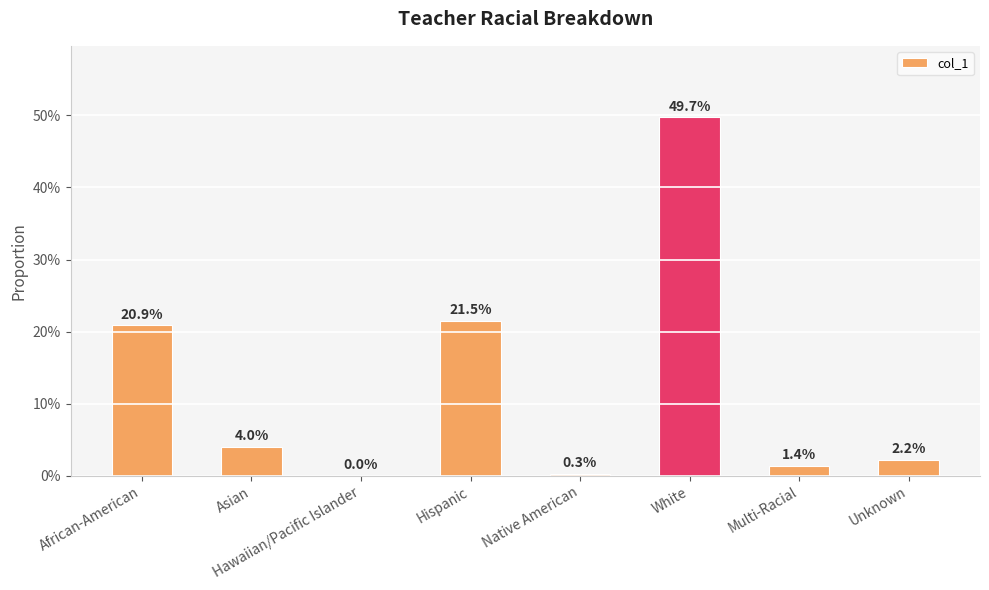

Are the bars horizontal?

No